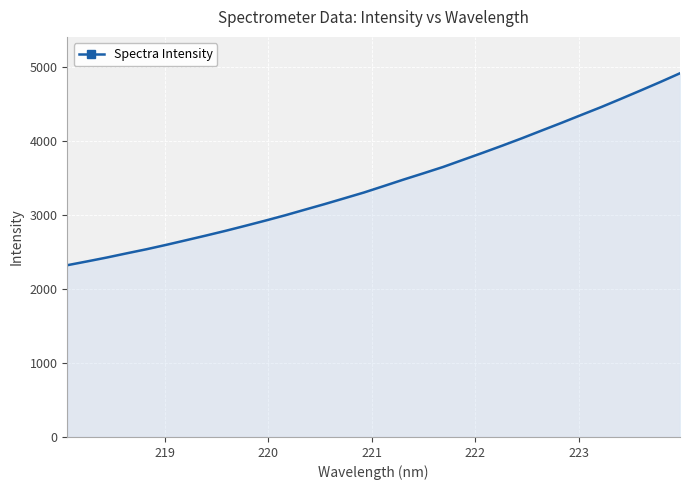

Reading right to left, transcribe all the data shown in this chart.

4910.8	4792.4	4677.6	4564.6	4453.3	4347.8	4241.2	4137.9	4033.7	3933.4	3835.9	3740.8	3645.2	3559.3	3475.1	3387.4	3300.8	3221.9	3143.5	3068.0	2991.9	2920.4	2851.1	2783.3	2718.8	2656.2	2593.9	2534.5	2479.4	2423.0	2370.4	2319.1